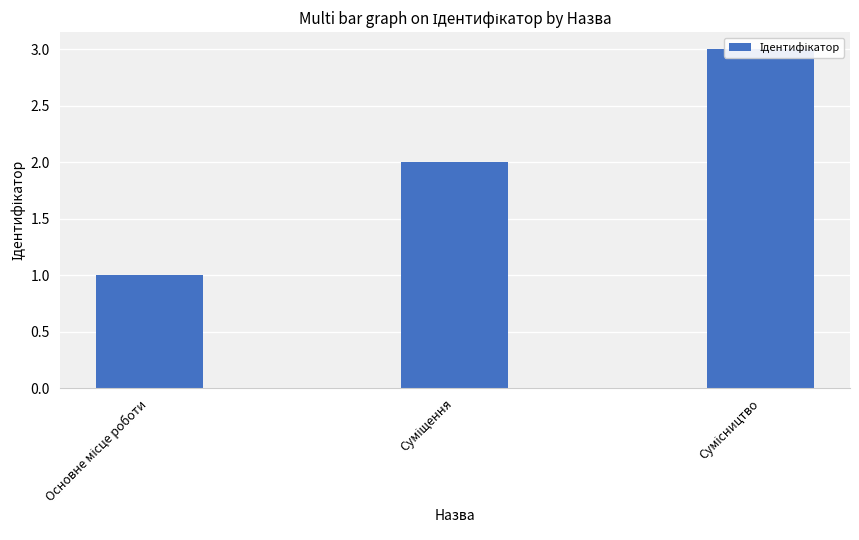

What is the label of the 1st bar from the right?

Сумісництво